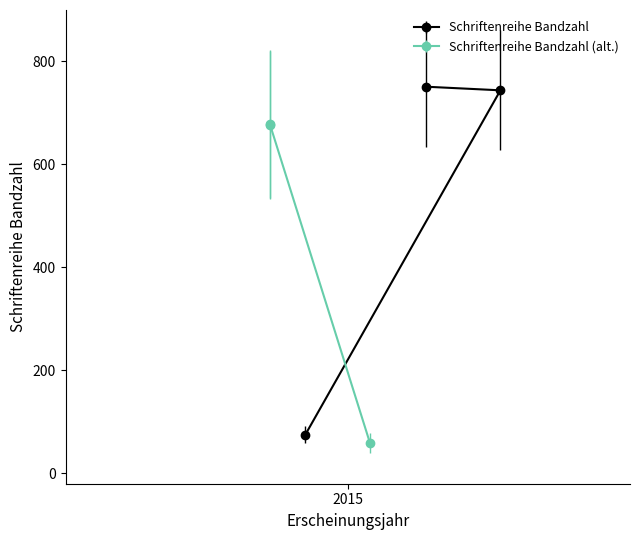

What is the greatest value displayed?

751